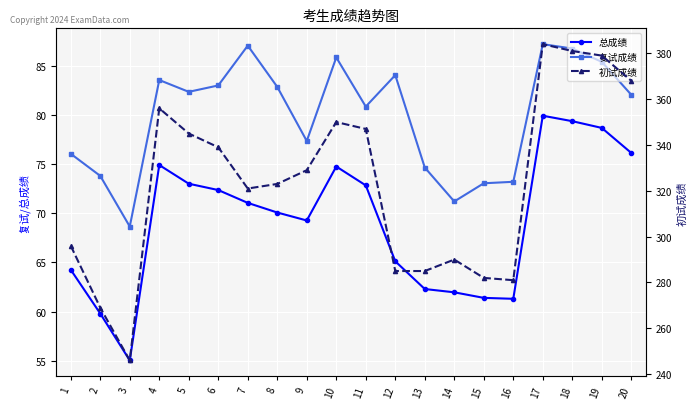

Which has a higher value, 20 or 1?

20